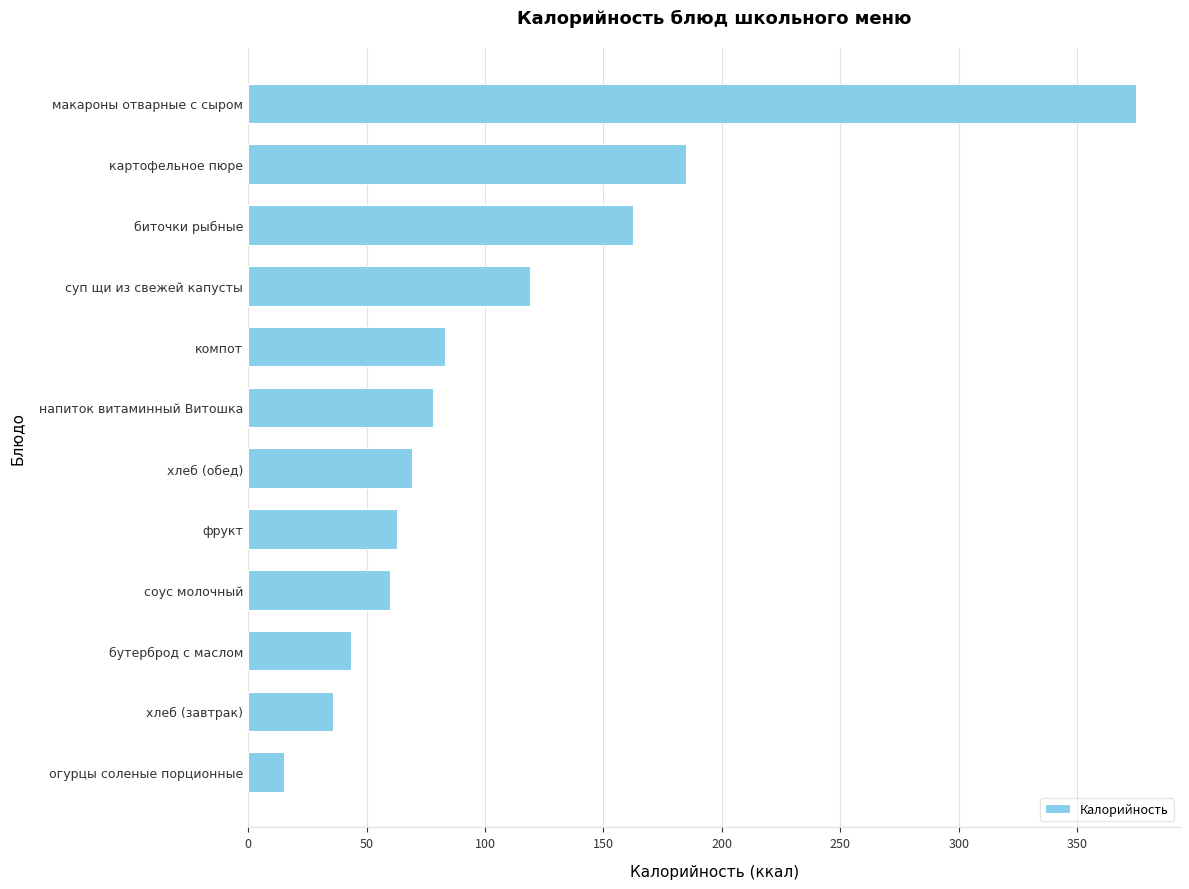

What is the minimum value shown in the chart?

15.0